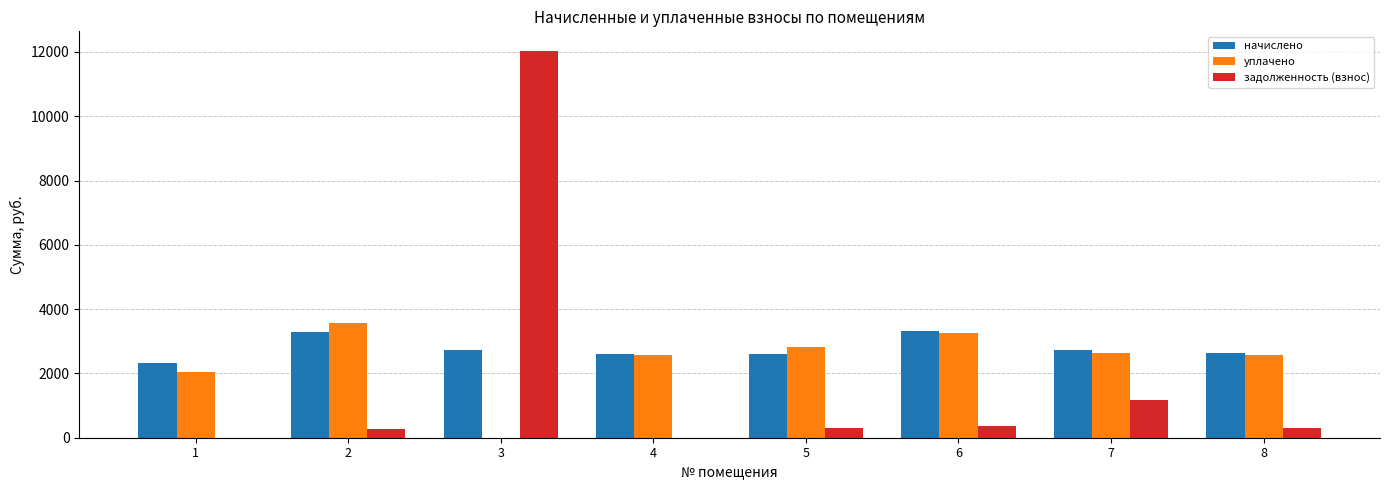

At which category is the sum across all series the highest?

3